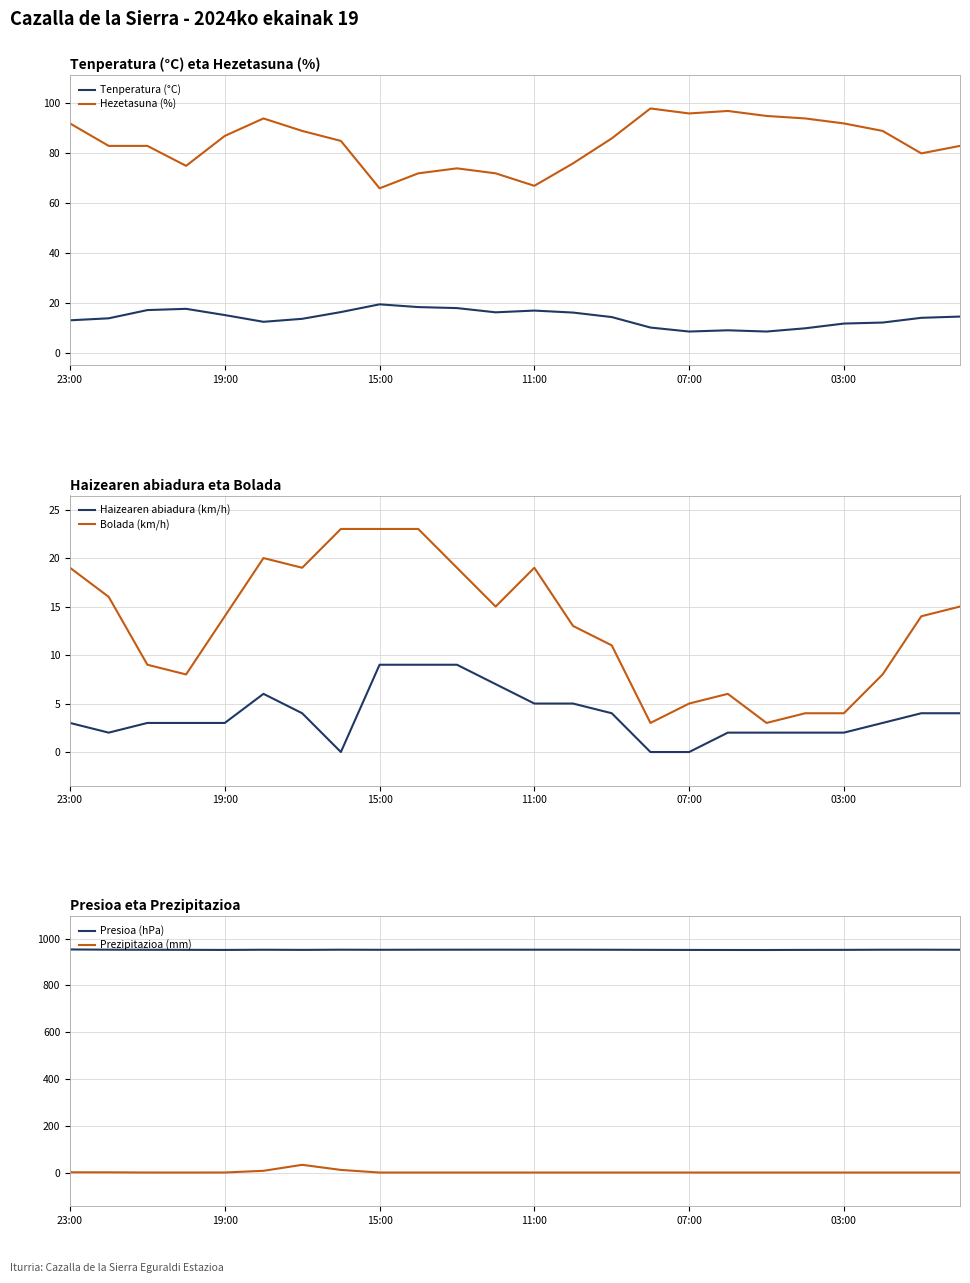

How many values in the Presioa (hPa) series are below 952?

6